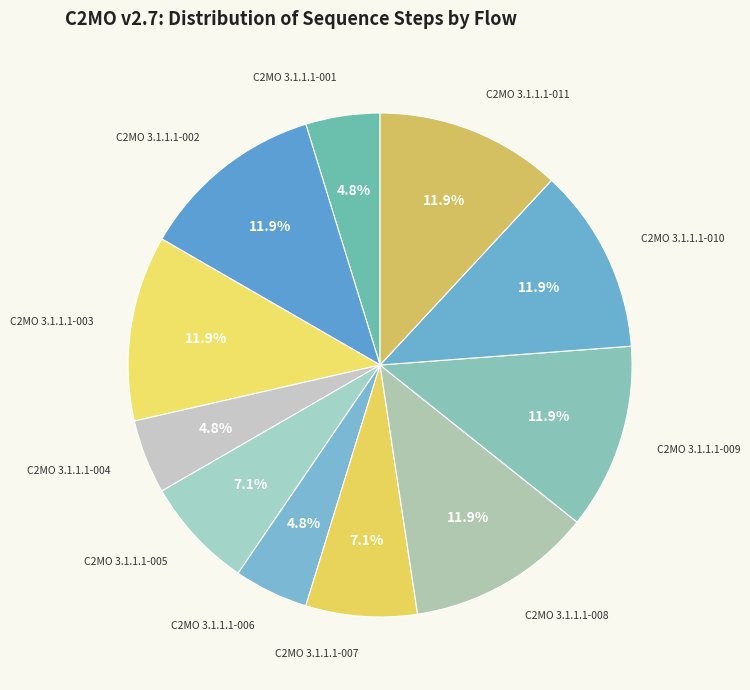

Count the number of slices in the pie.

11